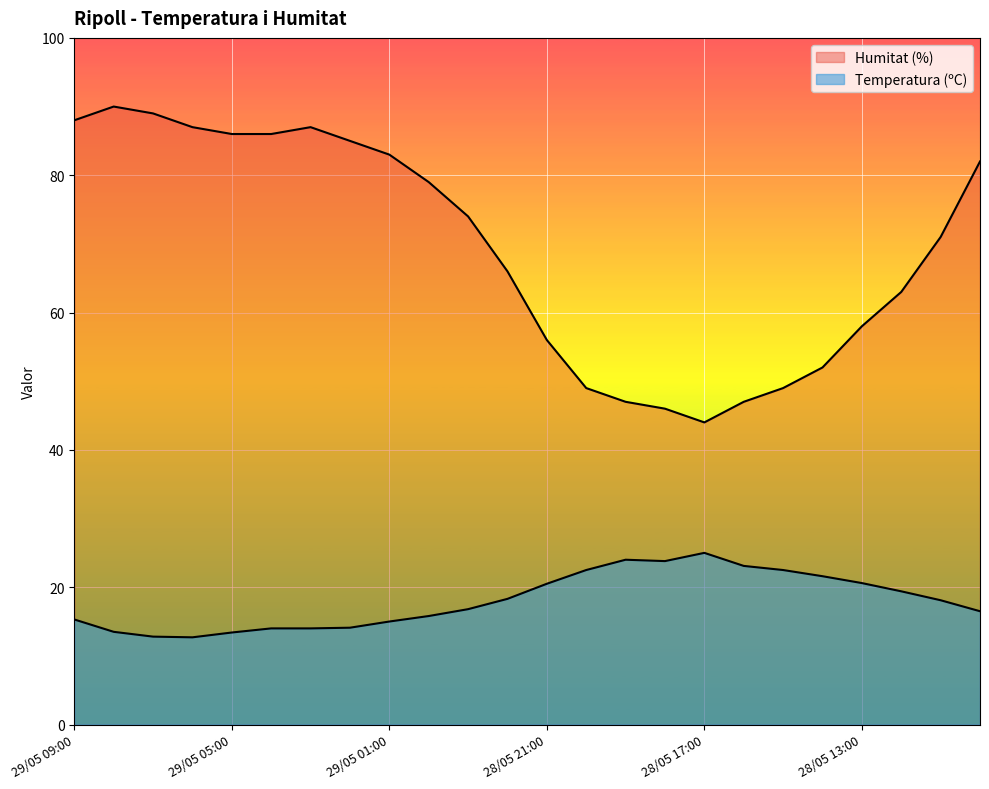

What is the smallest value displayed?

12.7